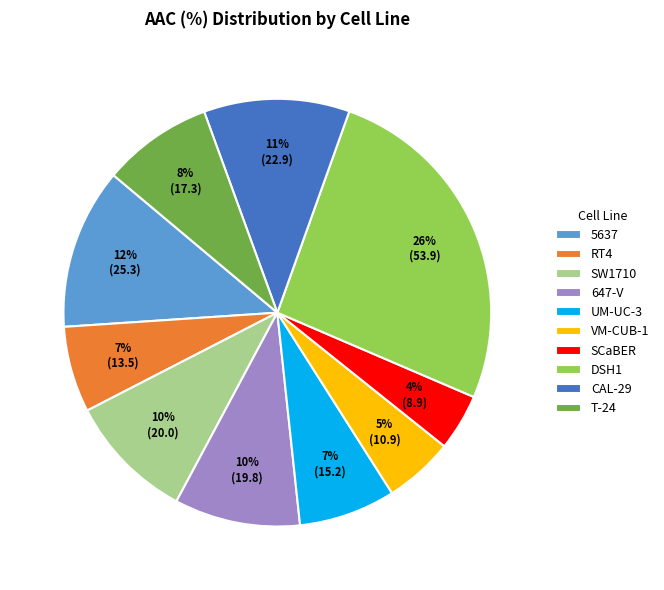

Which slice is the smallest?

SCaBER